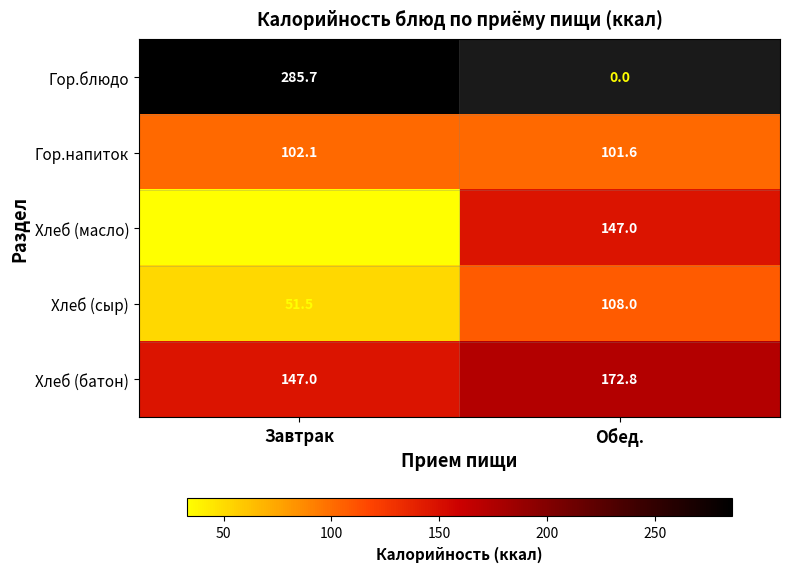

Rank the categories by Гор.напиток value from lowest to highest.

Обед., Завтрак